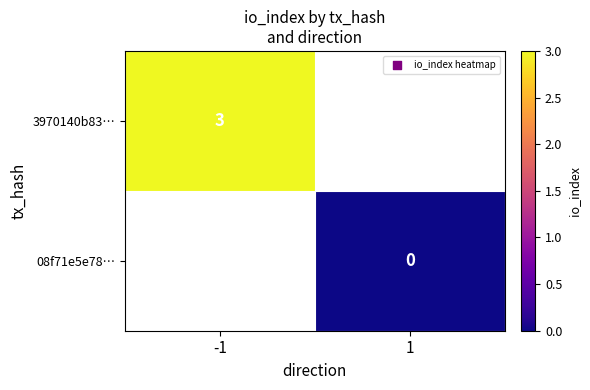

Is it true that 3970140b83… equals 3 at -1?

True